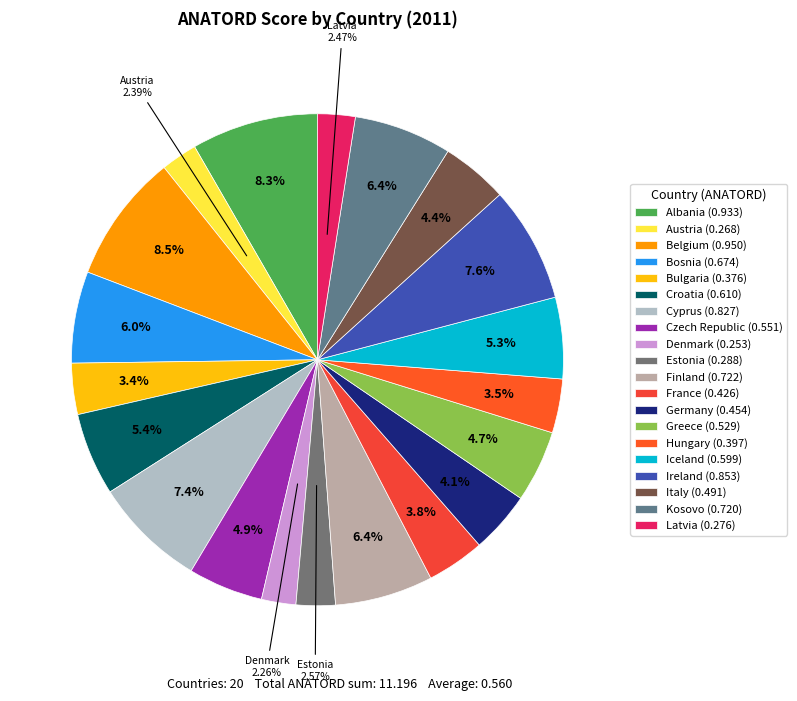

To the nearest percent, what is the combined percentage of Finland and Estonia?

9%